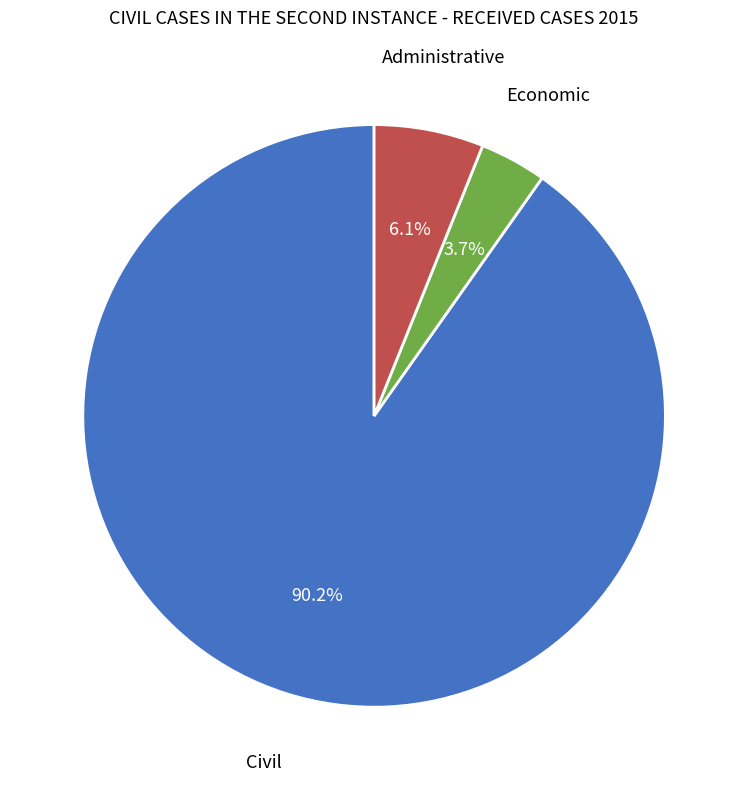

Does any single category account for the majority?

Yes